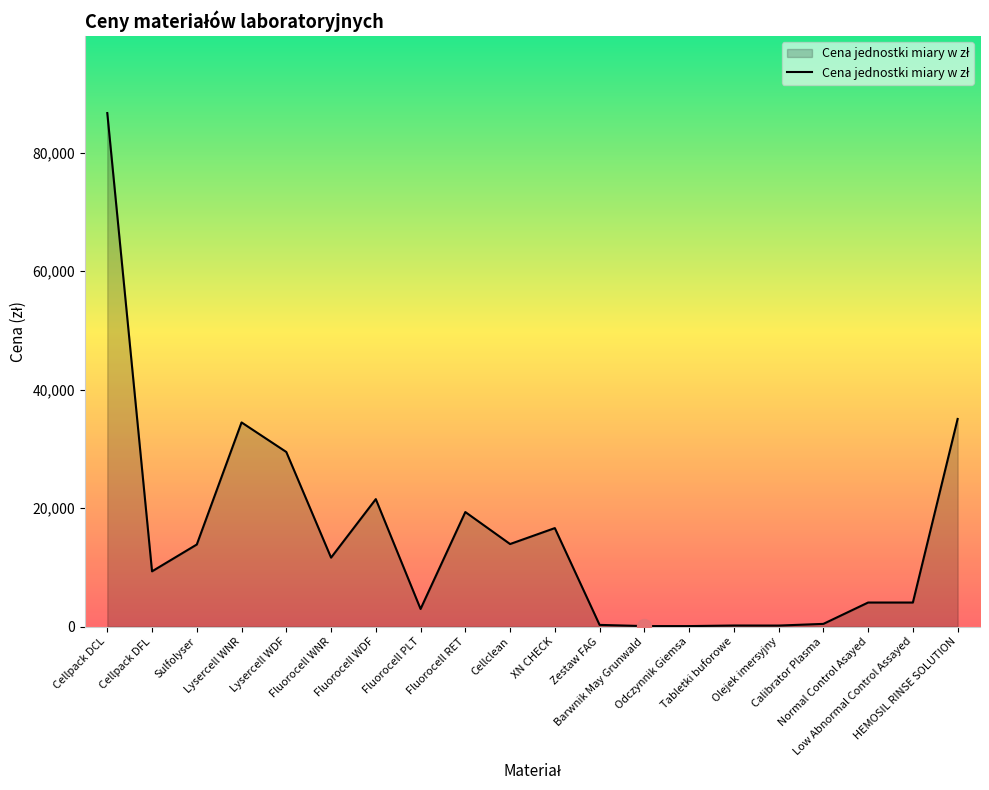

At which label does the data first exceed 11633?

Cellpack DCL